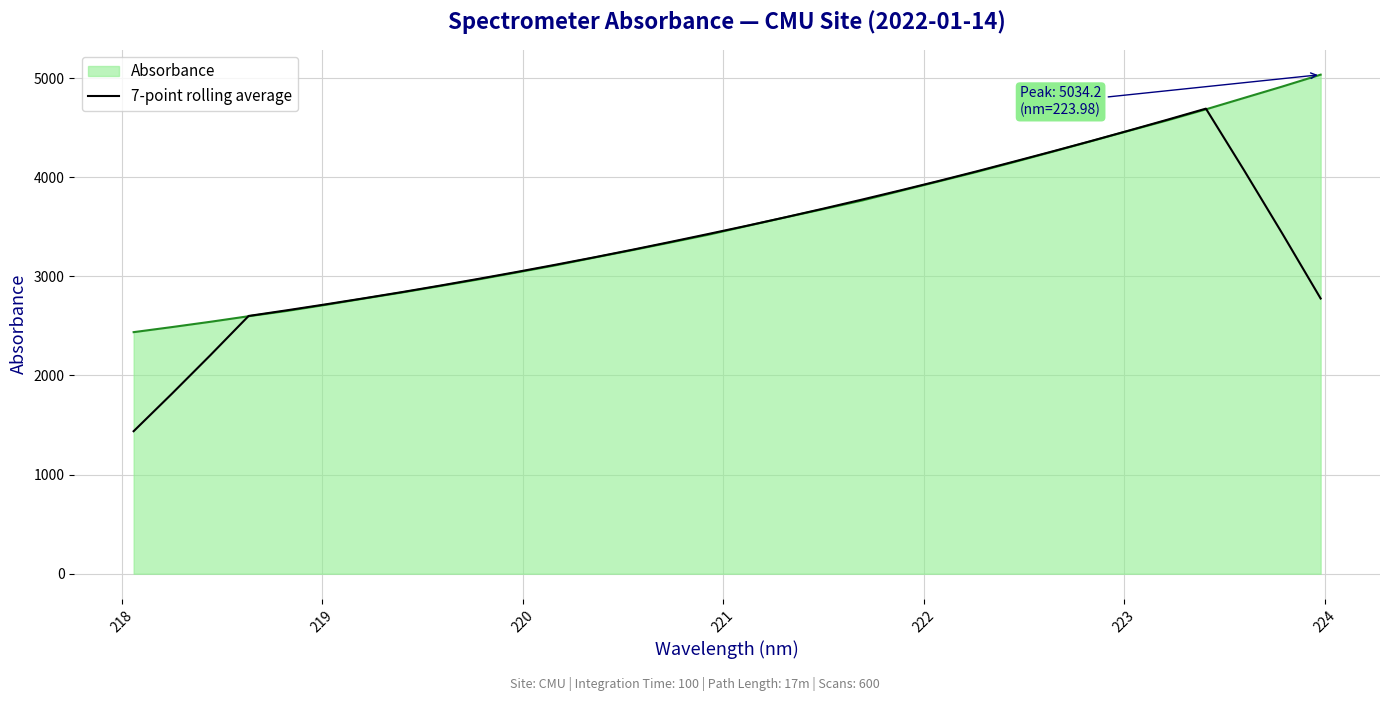

List the series in order of their peak value, highest first.

Absorbance, 7-point rolling average